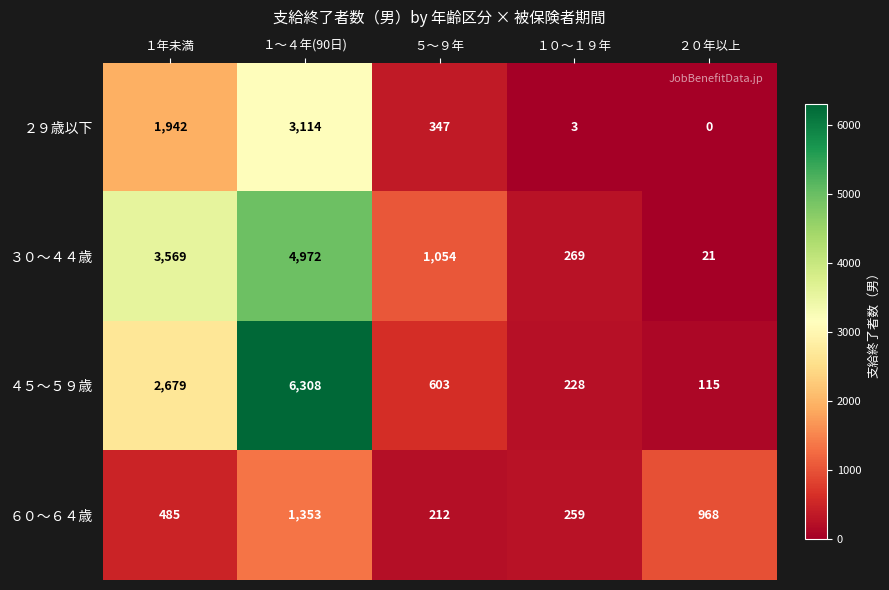

At １～４年(90日), list the series in order from smallest to largest.

６０～６４歳, ２９歳以下, ３０～４４歳, ４５～５９歳